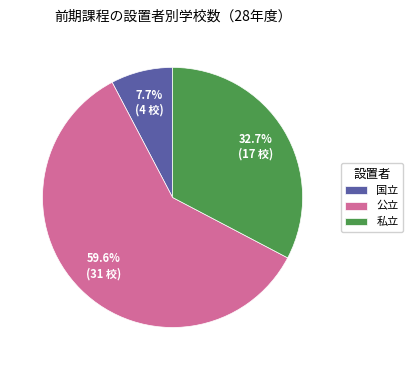

To the nearest percent, what portion does 公立 represent?

60%